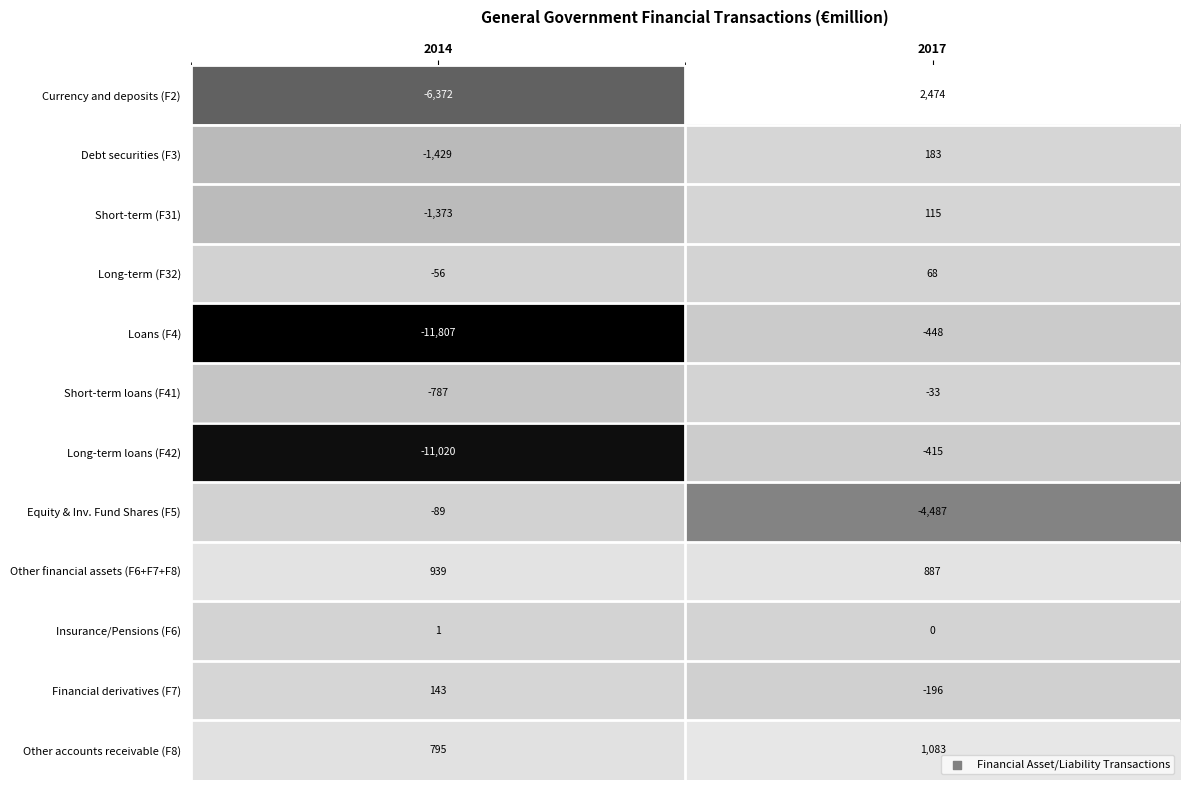

What is the total value across all series at 2017?

-769